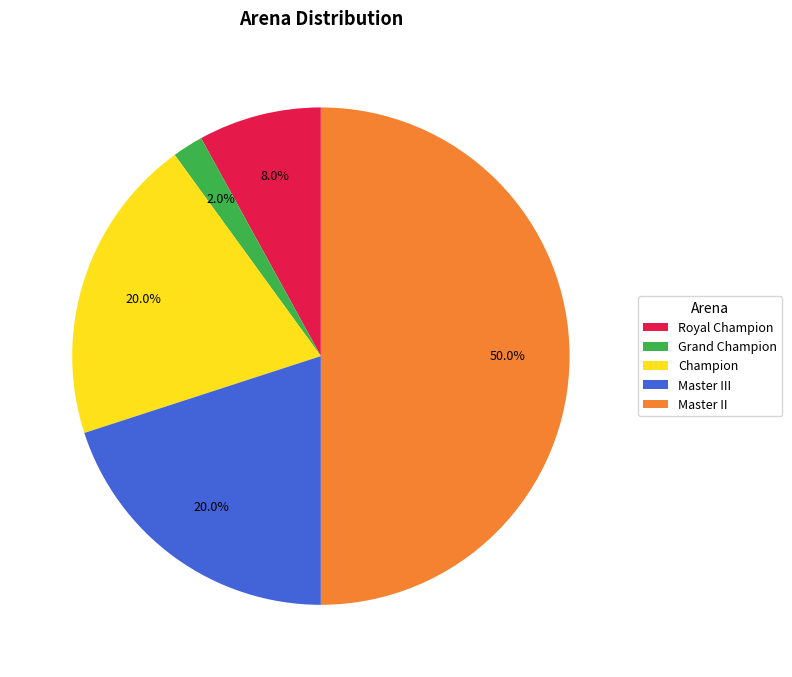

What portion of the pie excludes Master III?

80.0%